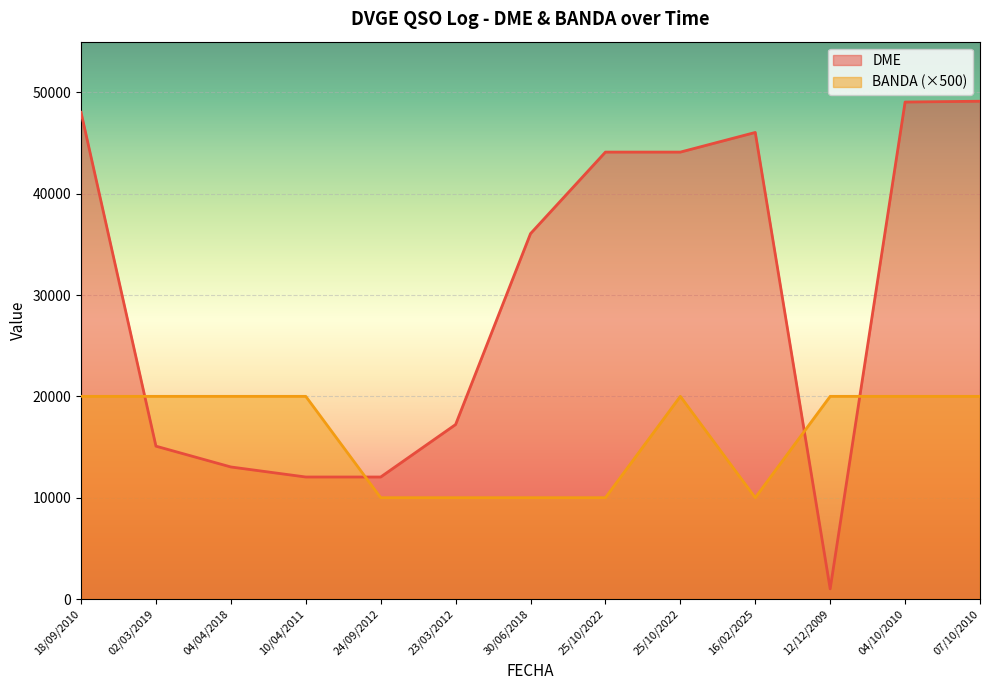

Where is the first local maximum for BANDA?

25/10/2022